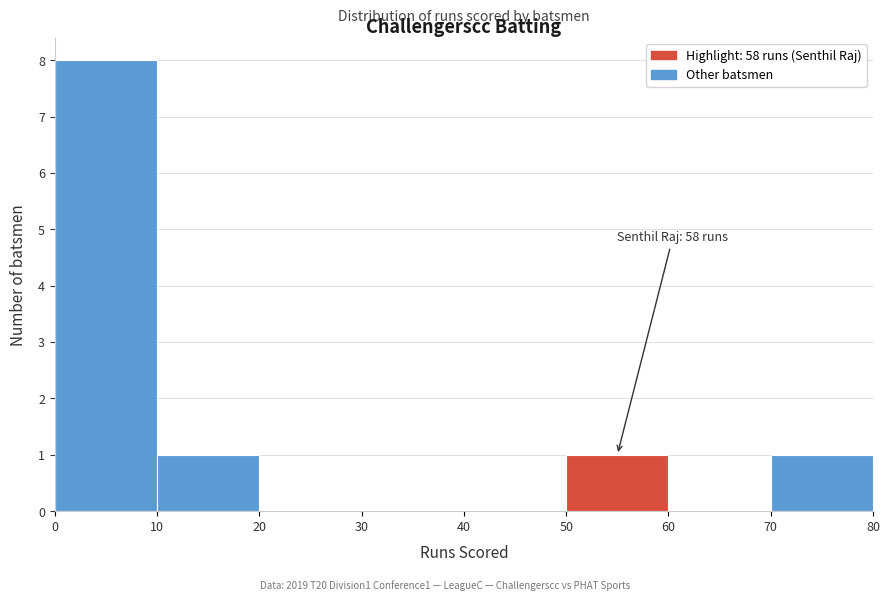

Which range on the x-axis has the tallest bar?

0 to 10